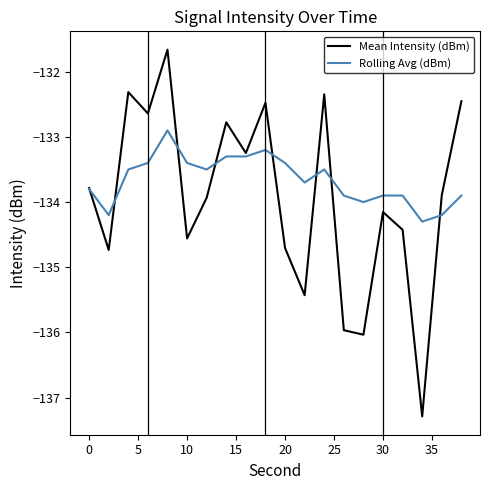

Which series has the largest range (max minus min)?

Mean Intensity (dBm)